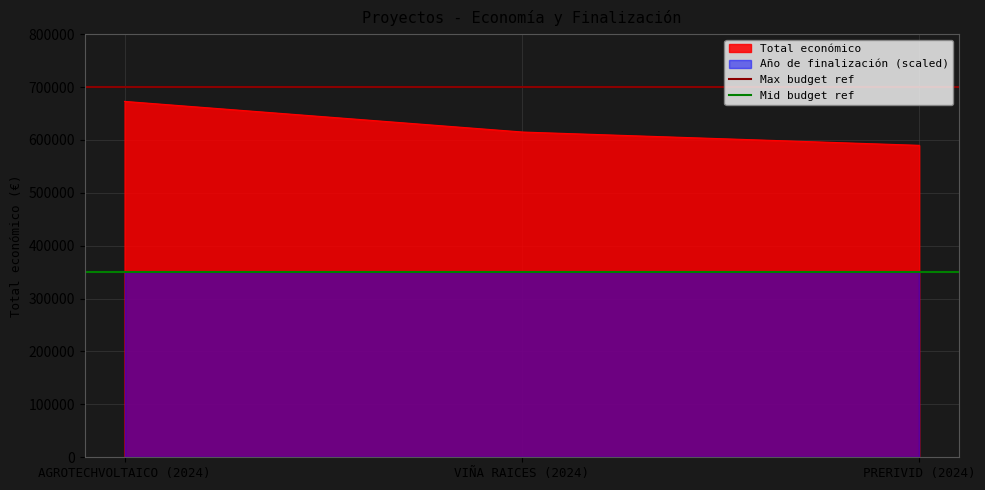

What is the value of the Max budget ref point at the 2nd from the left?

700000